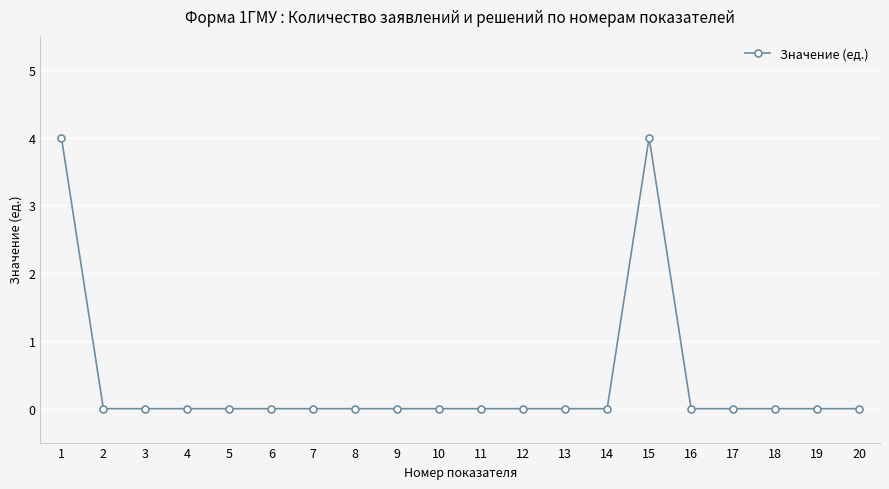

Between 11 and 15, which is larger?

15